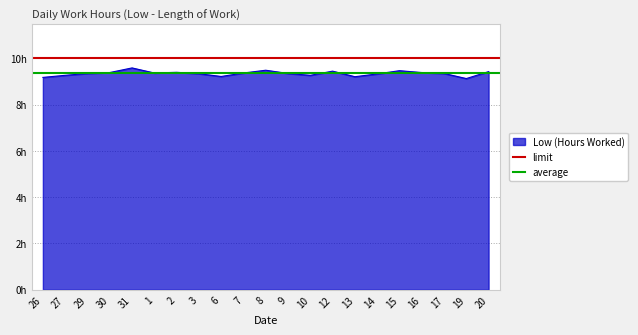

How many lines are shown in the chart?

2